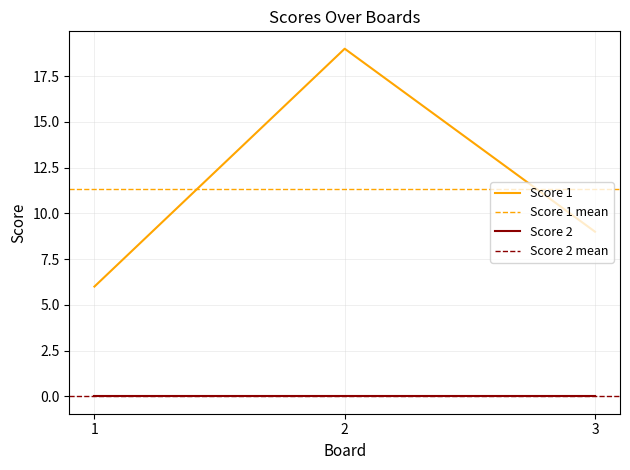

List the labels in order of value, largest first.

2, 3, 1